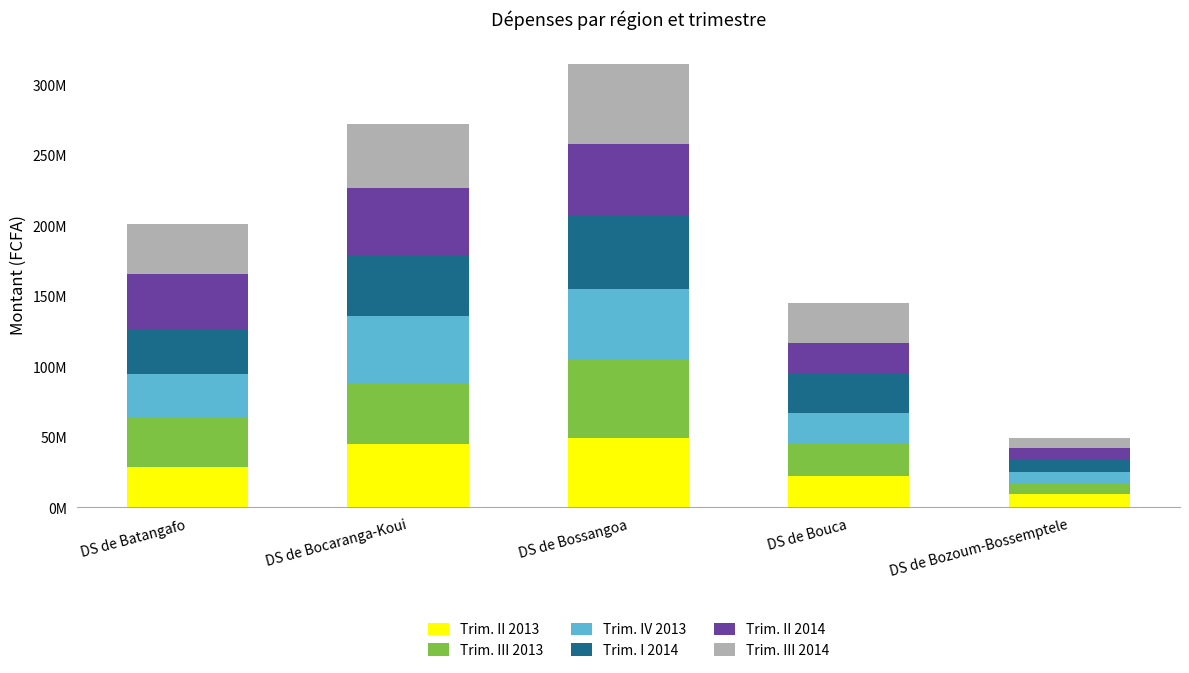

What are all the series names shown in the legend?

Trim. II 2013, Trim. III 2013, Trim. IV 2013, Trim. I 2014, Trim. II 2014, Trim. III 2014